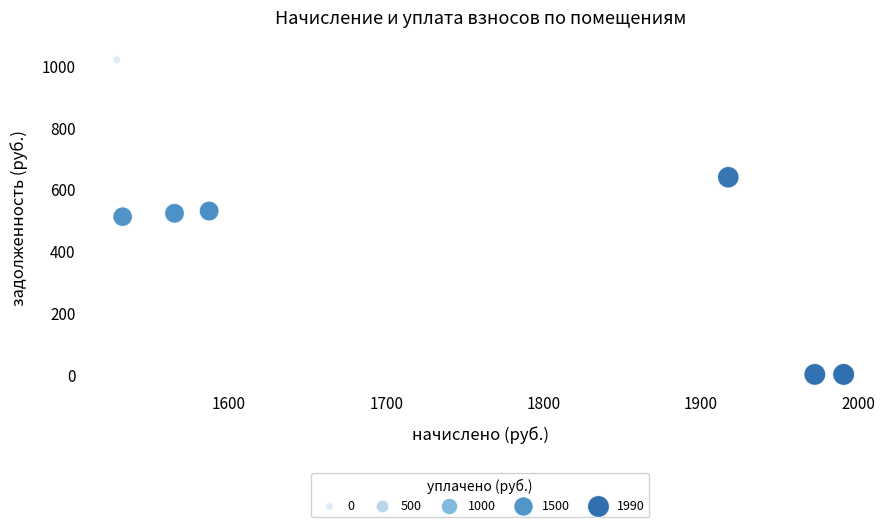

What is the average X value?

1727.7